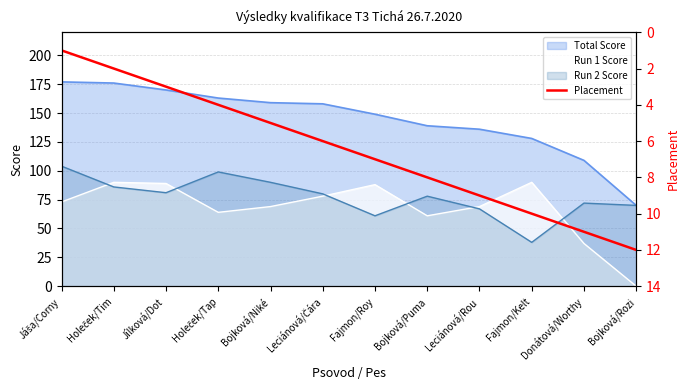

At which label is Total Score closest to 123?

Fajmon/Kelt